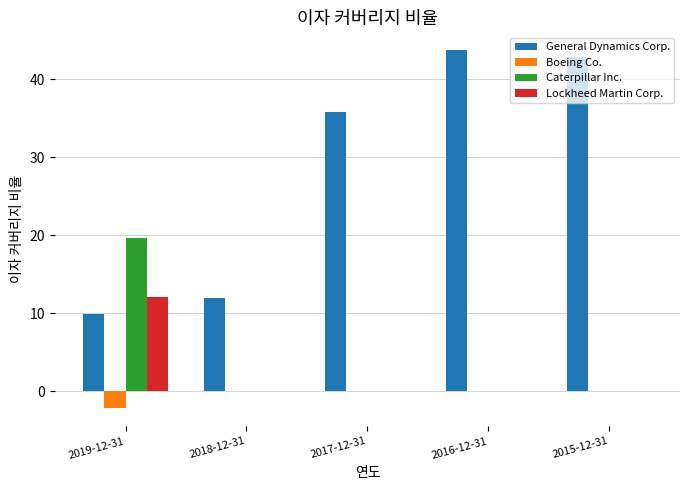

Which series has the largest total across all categories?

General Dynamics Corp.